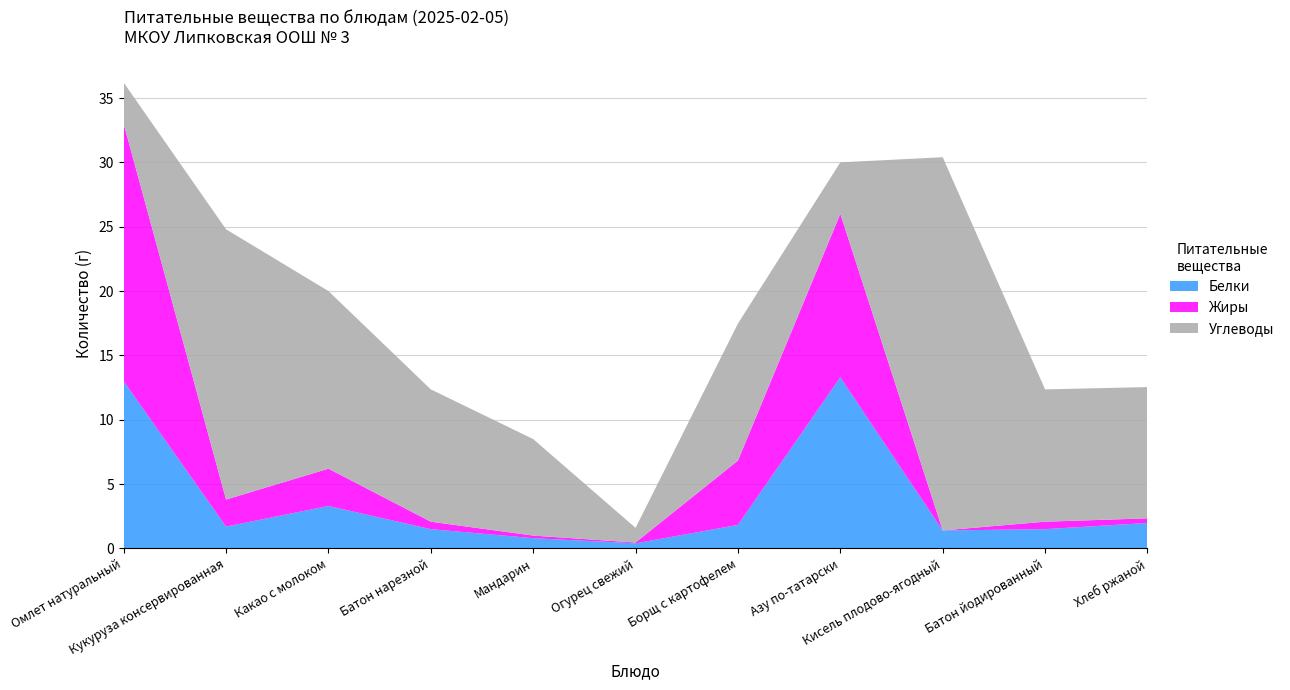

Reading left to right, extract all data points from this chart.

Белки: Омлет натуральный=13.0	Кукуруза консервированная=1.7	Какао с молоком=3.3	Батон нарезной=1.5	Мандарин=0.8	Огурец свежий=0.4	Борщ с картофелем=1.8	Азу по-татарски=13.3	Кисель плодово-ягодный=1.4	Батон йодированный=1.5	Хлеб ржаной=2.0
Жиры: Омлет натуральный=20.0	Кукуруза консервированная=2.1	Какао с молоком=2.9	Батон нарезной=0.6	Мандарин=0.2	Огурец свежий=0.1	Борщ с картофелем=5.0	Азу по-татарски=12.7	Кисель плодово-ягодный=0.0	Батон йодированный=0.6	Хлеб ржаной=0.4
Углеводы: Омлет натуральный=3.2	Кукуруза консервированная=21.0	Какао с молоком=13.8	Батон нарезной=10.3	Мандарин=7.5	Огурец свежий=1.1	Борщ с картофелем=10.7	Азу по-татарски=4.0	Кисель плодово-ягодный=29.0	Батон йодированный=10.3	Хлеб ржаной=10.2